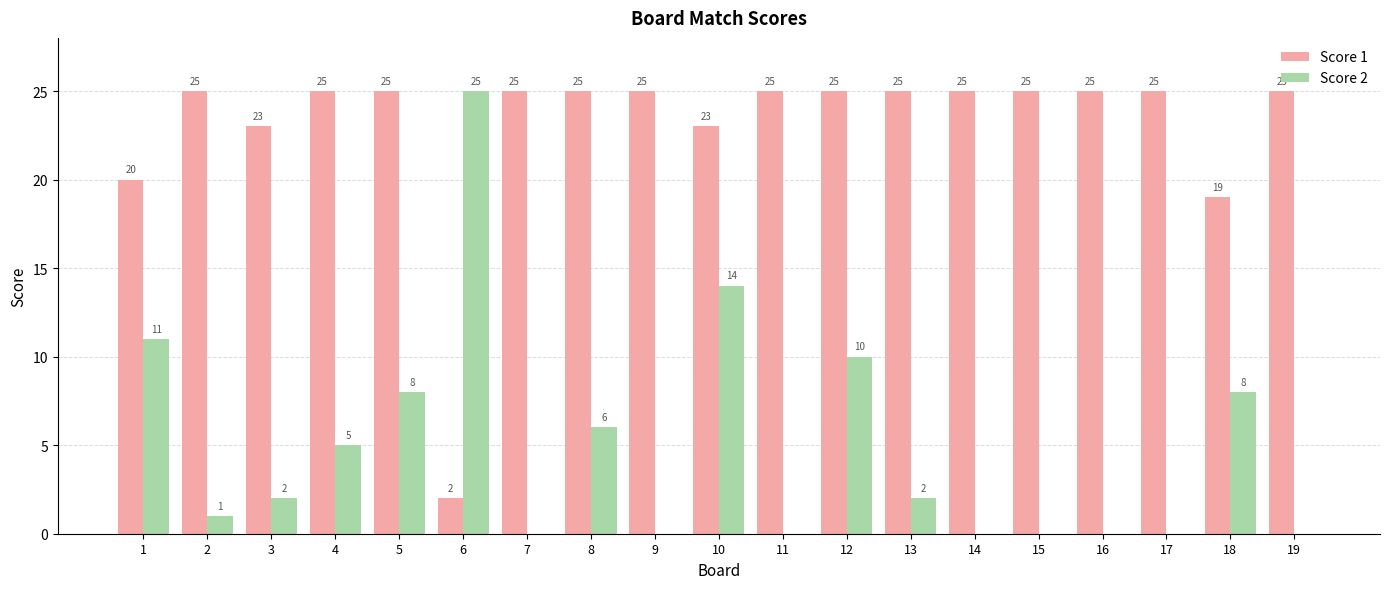

At which category is the sum across all series the highest?

10